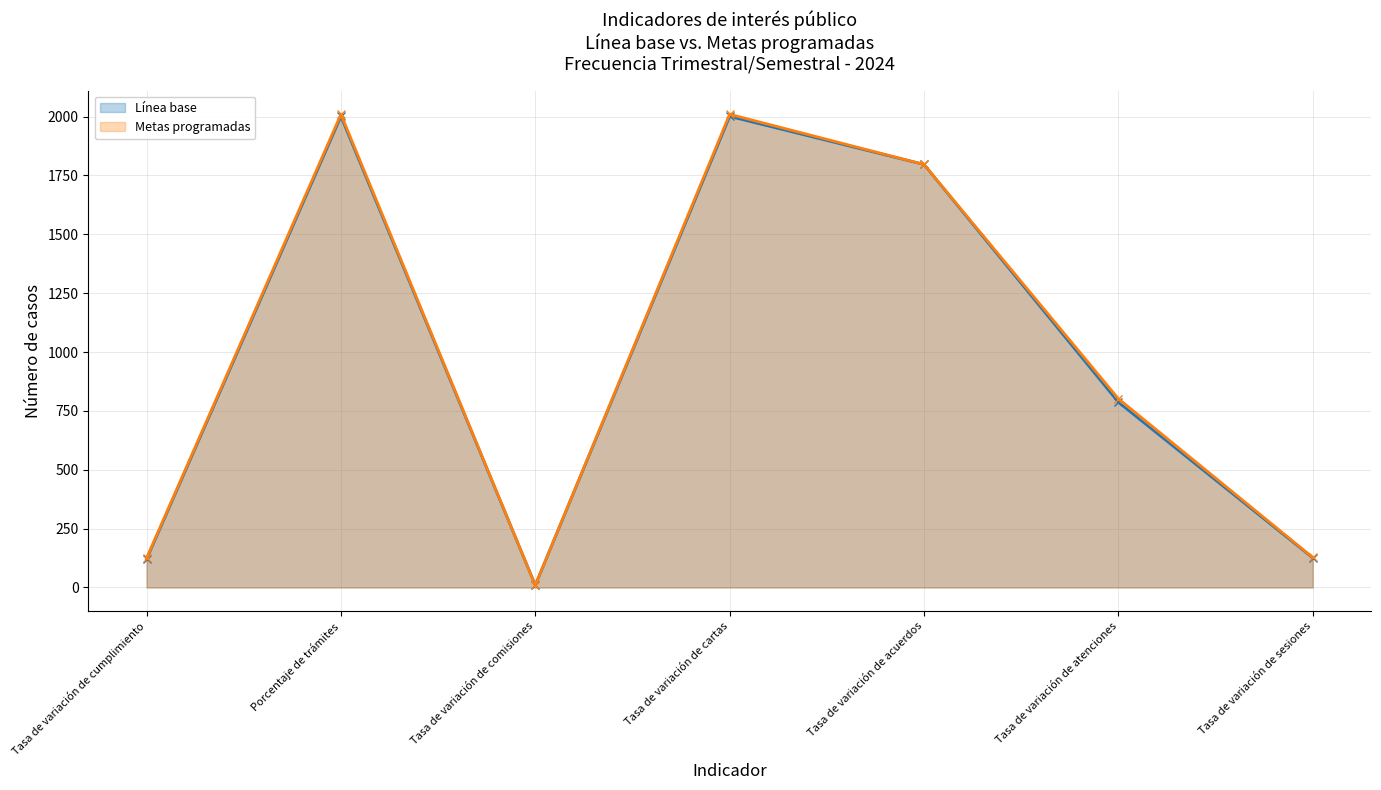

Where is the first local maximum for Metas programadas?

Porcentaje de trámites